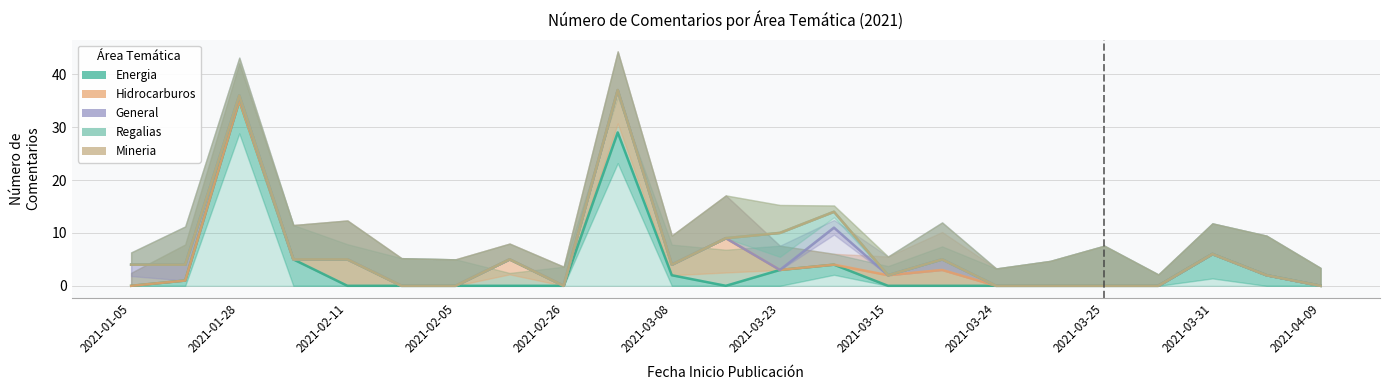

Is it true that Hidrocarburos equals 0 at 2021-02-05?

True